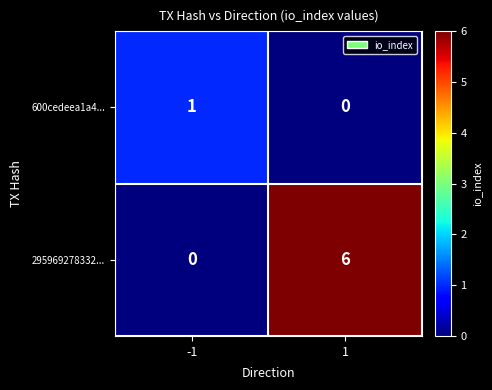

The value of 295969278332... at -1 is 2. True or false?

False